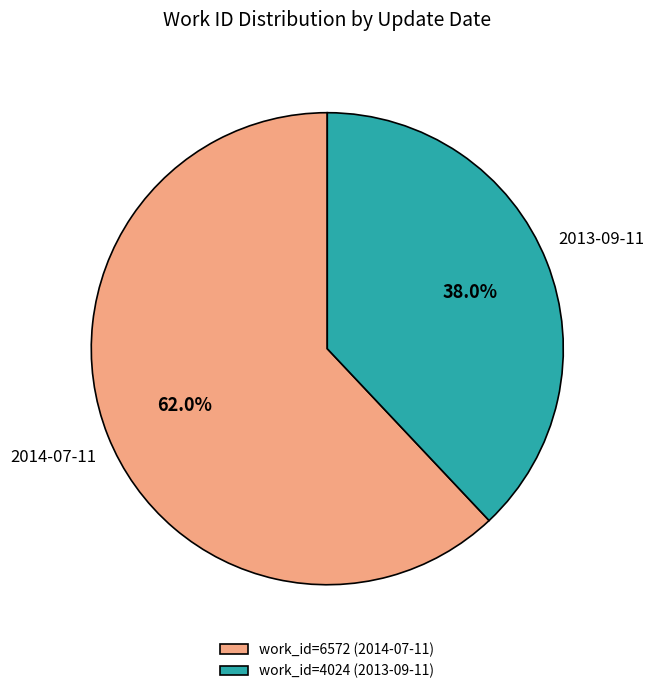

To the nearest percent, what is the difference between the largest and smallest slice percentages?

24%